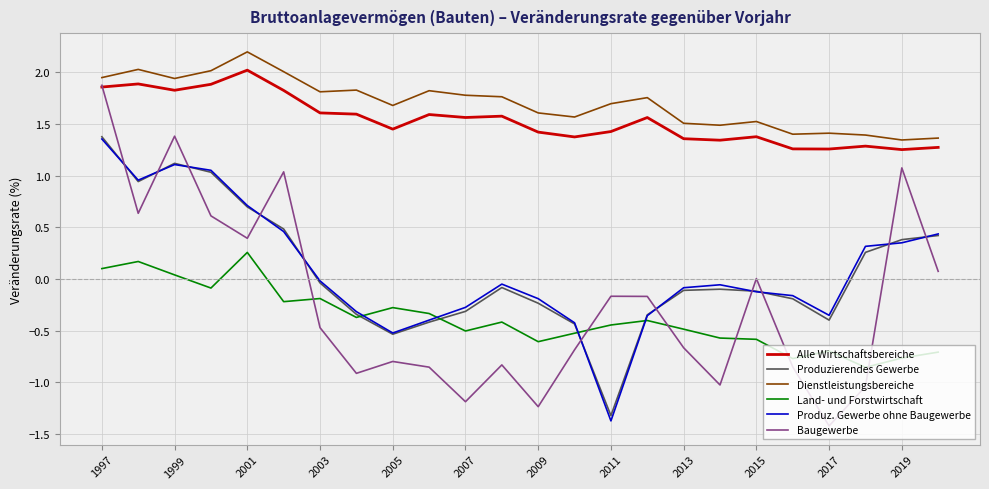

What is the smallest value displayed?

-1.4